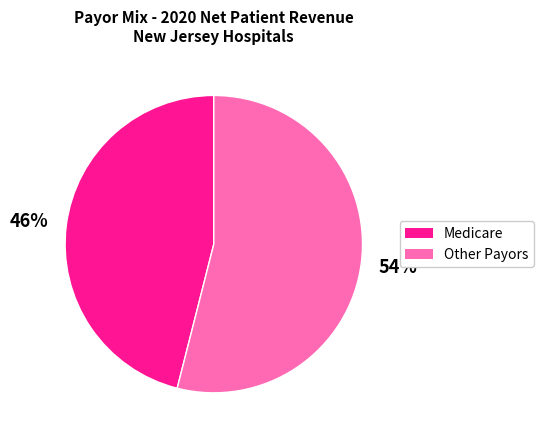

Is there any slice that represents more than half of the pie?

Yes